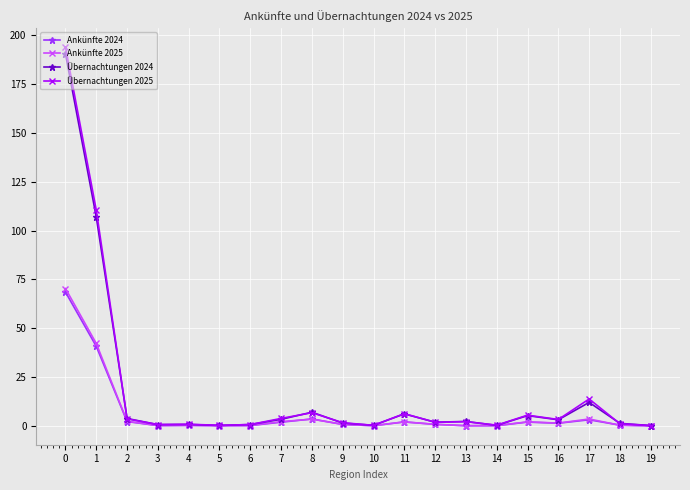

True or false: Ankünfte 2025 has more than 1 points higher than both neighbors.

True